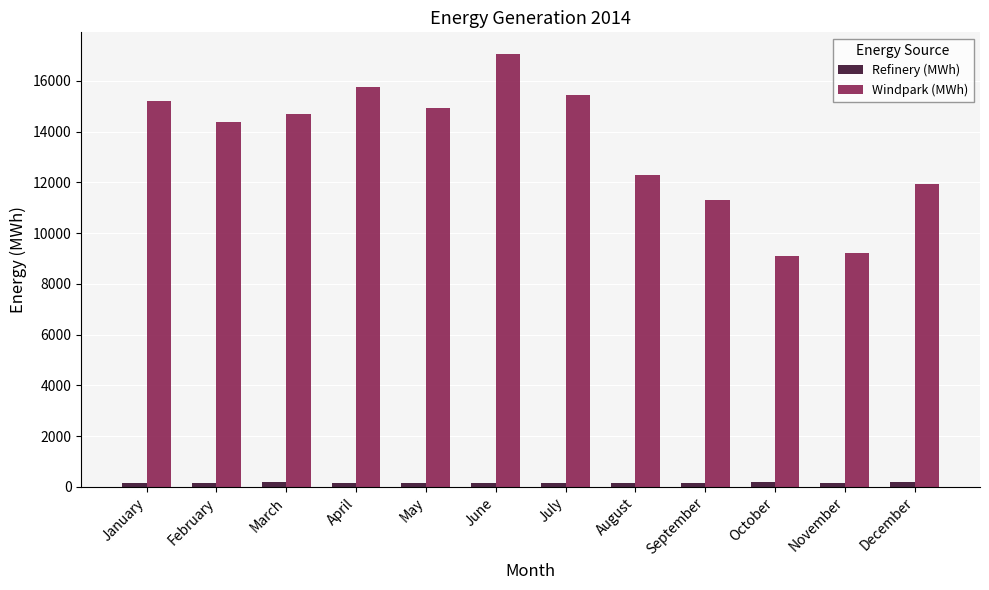

List the series in order of their peak value, highest first.

Windpark (MWh), Refinery (MWh)